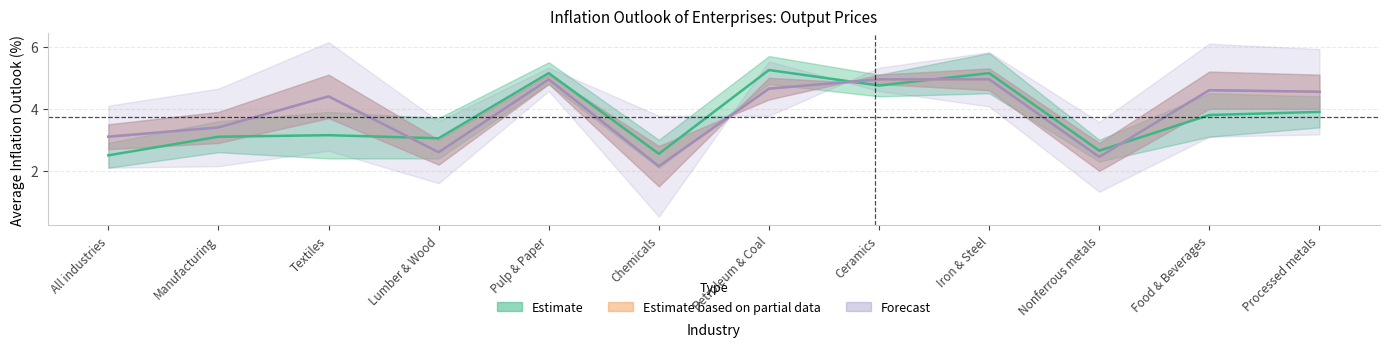

Read the 1yr_curr value at Processed metals.

4.4